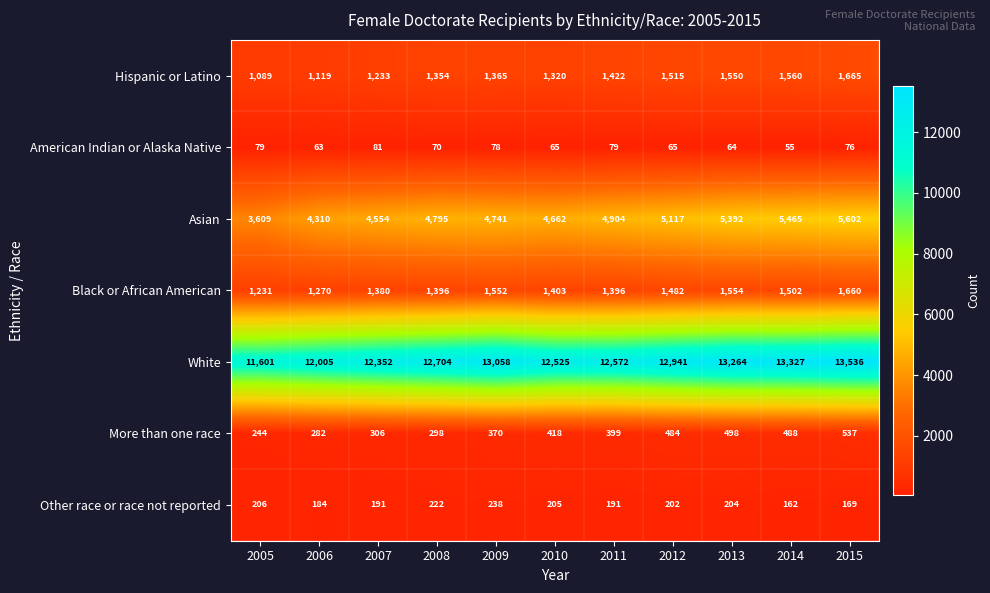

How many data points does each series have?

11